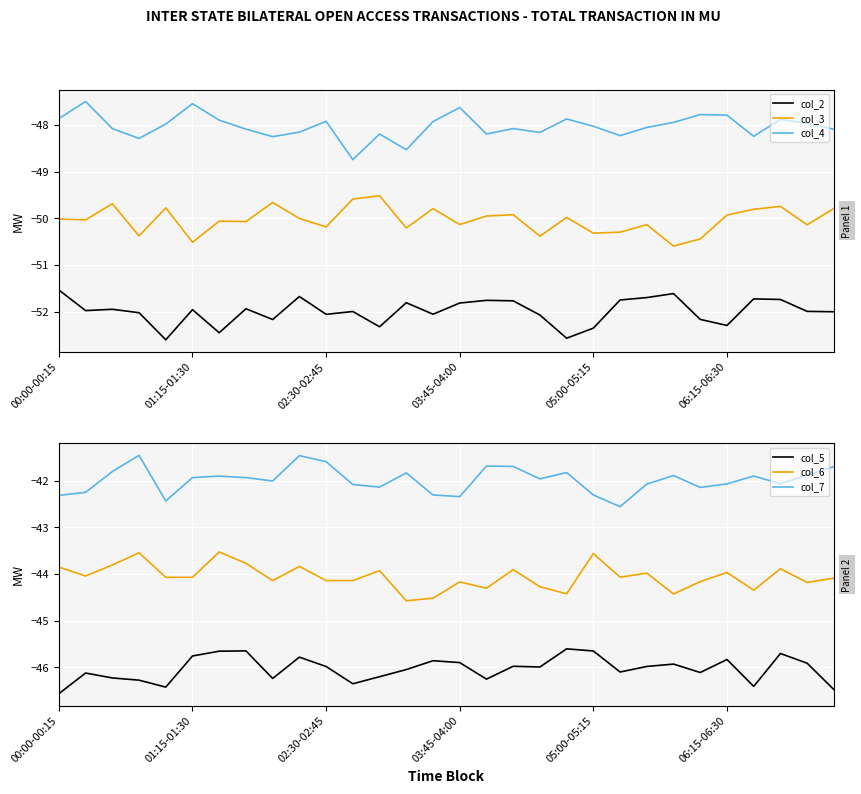

Is the value of col_4 at 27 greater than the value of col_6 at 28?

No